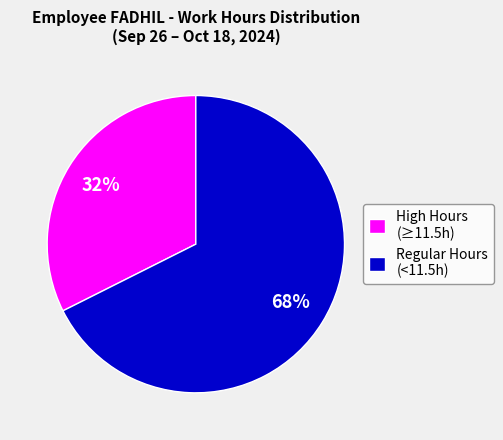

Approximately how many times larger is the value at Regular Hours (<11.5h) compared to High Hours (≥11.5h)?

2.1